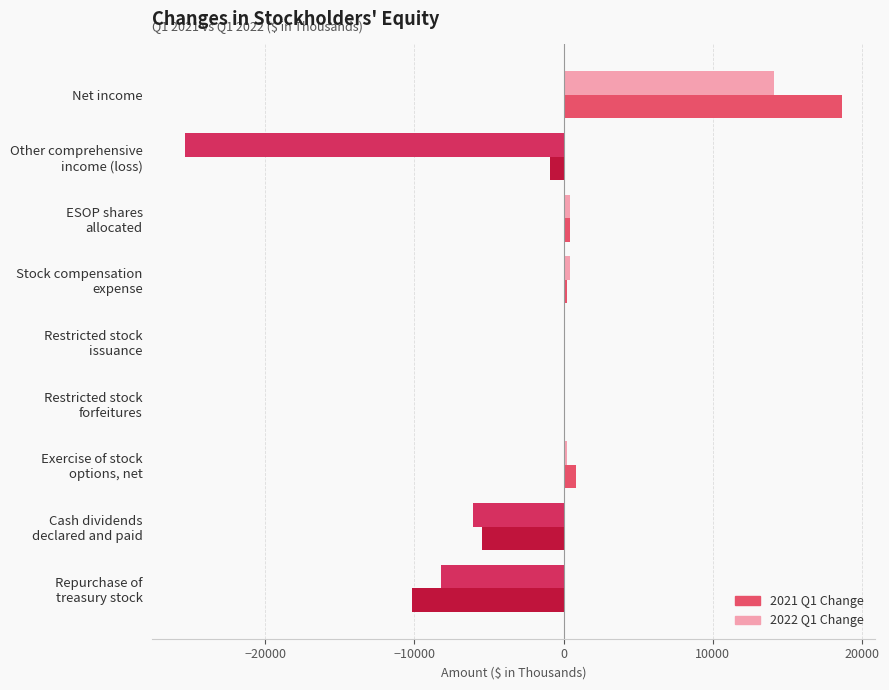

Count the number of data series in this chart.

2